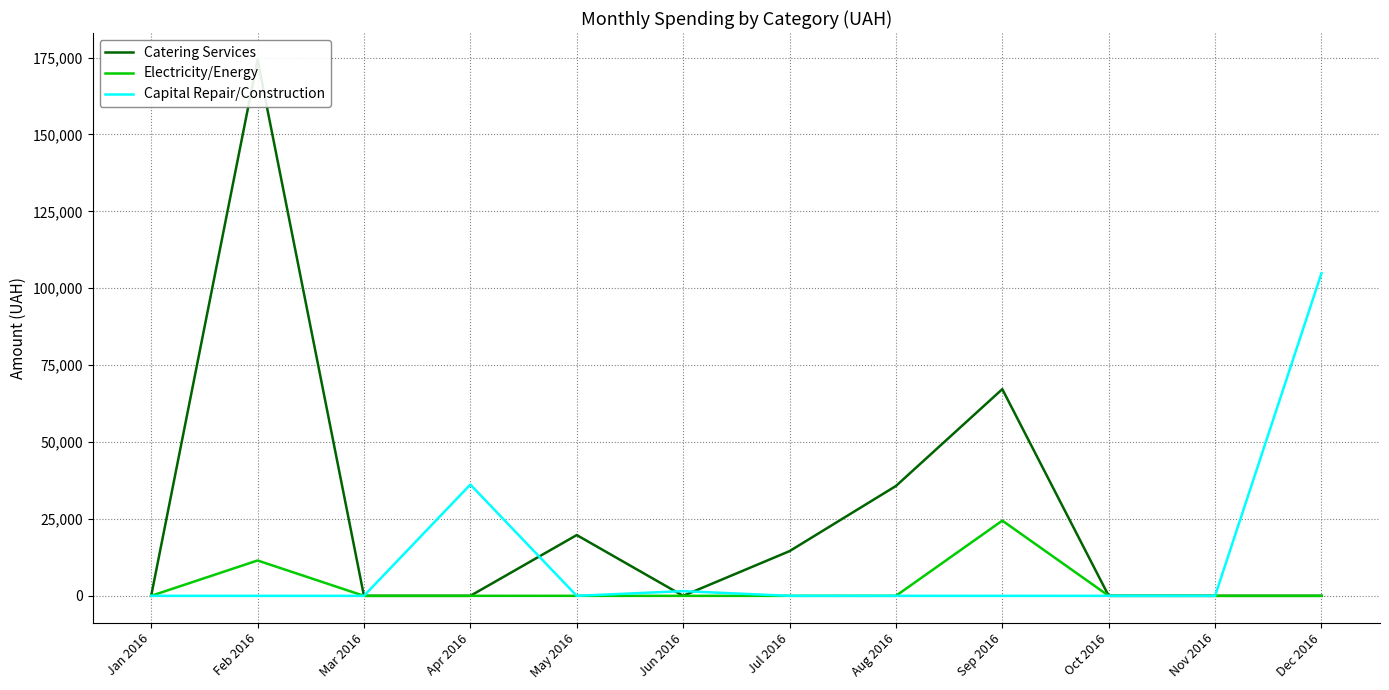

True or false: Electricity/Energy and Capital Repair/Construction intersect in this chart.

False